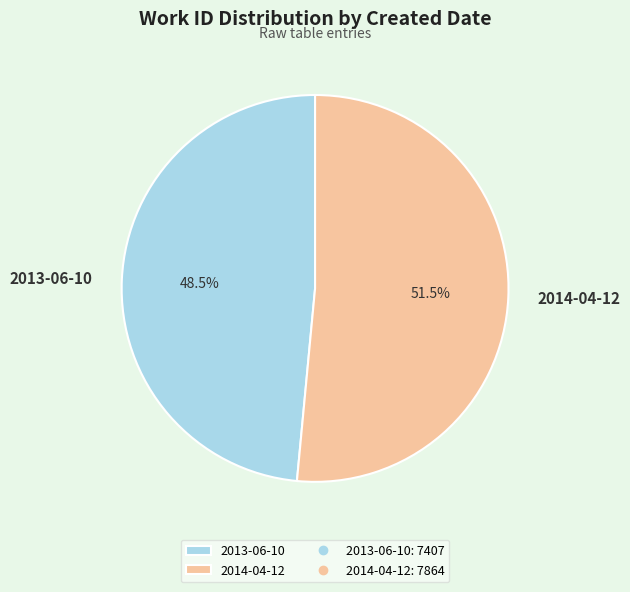

Does 2014-04-12 represent more than half of the total?

Yes